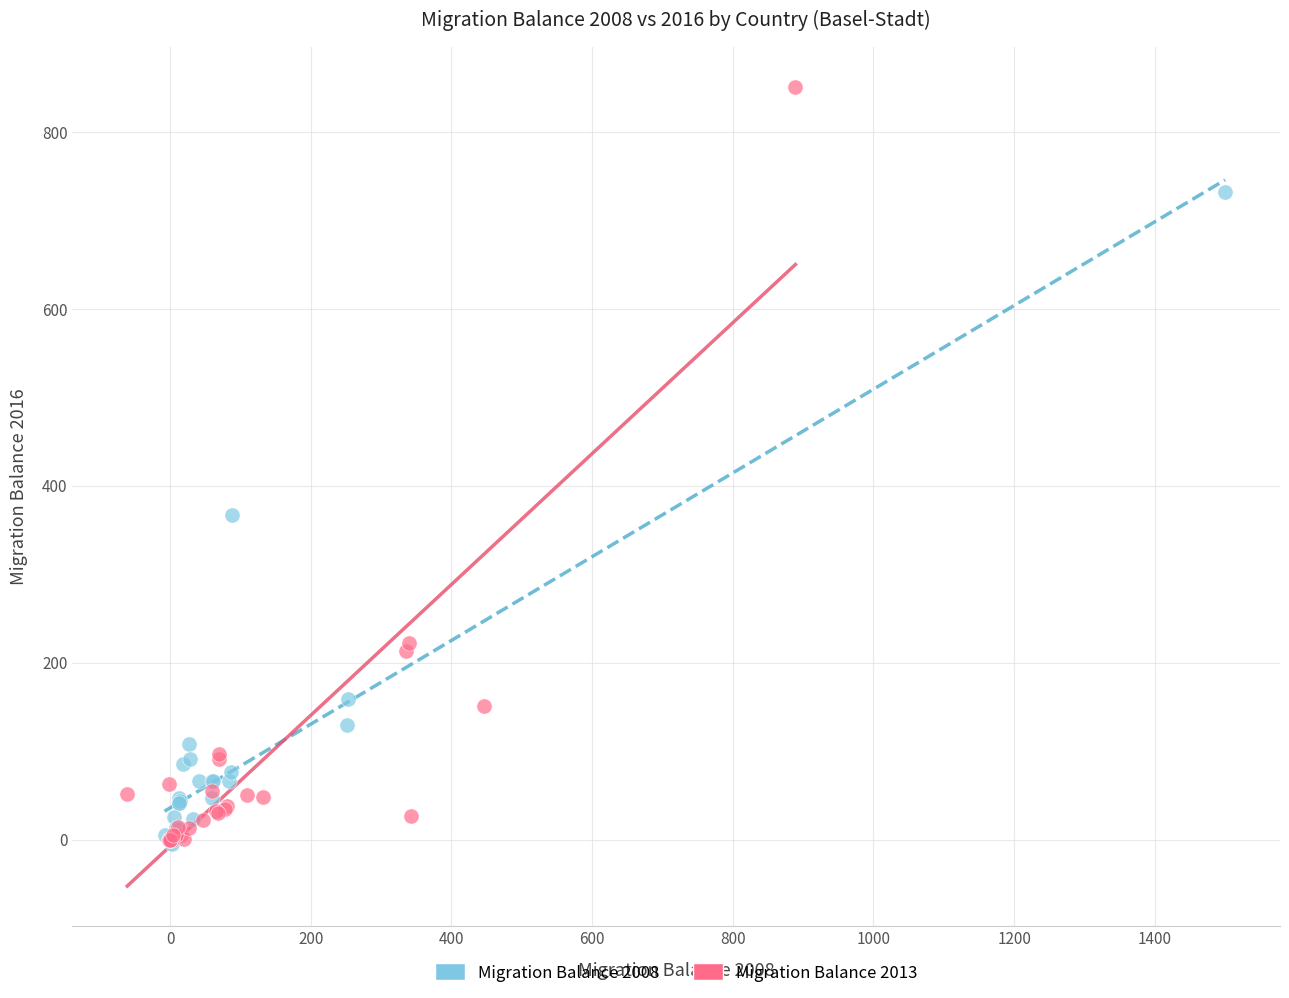

Which series reaches the maximum Y coordinate?

Migration Balance 2013